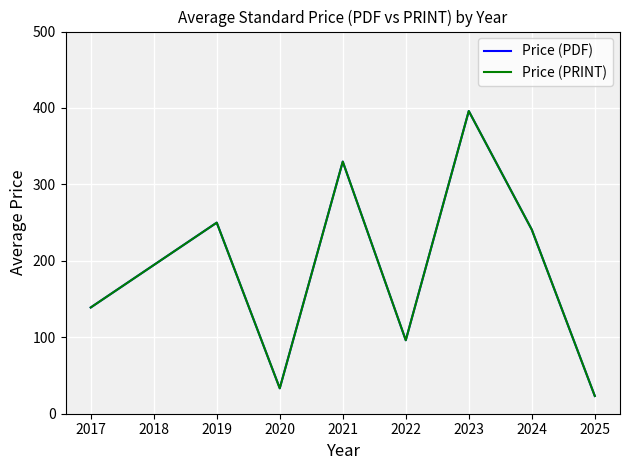

Which series has the largest range (max minus min)?

Price (PDF)